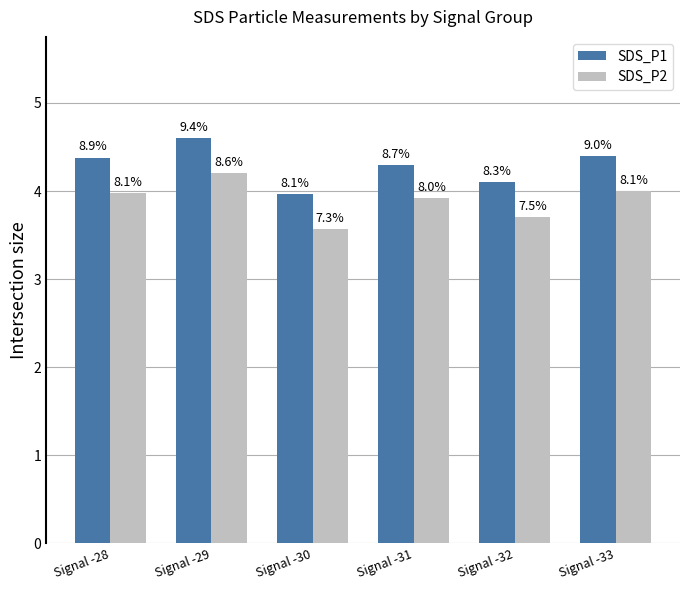

Between Signal -32 and Signal -29, which is larger?

Signal -29